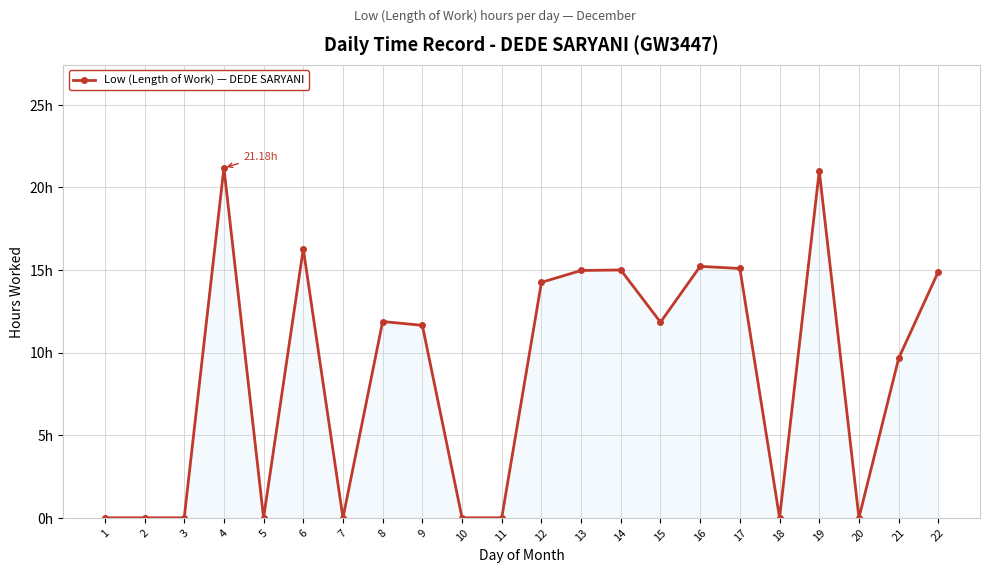

Is this an area chart (filled region under the line)?

Yes